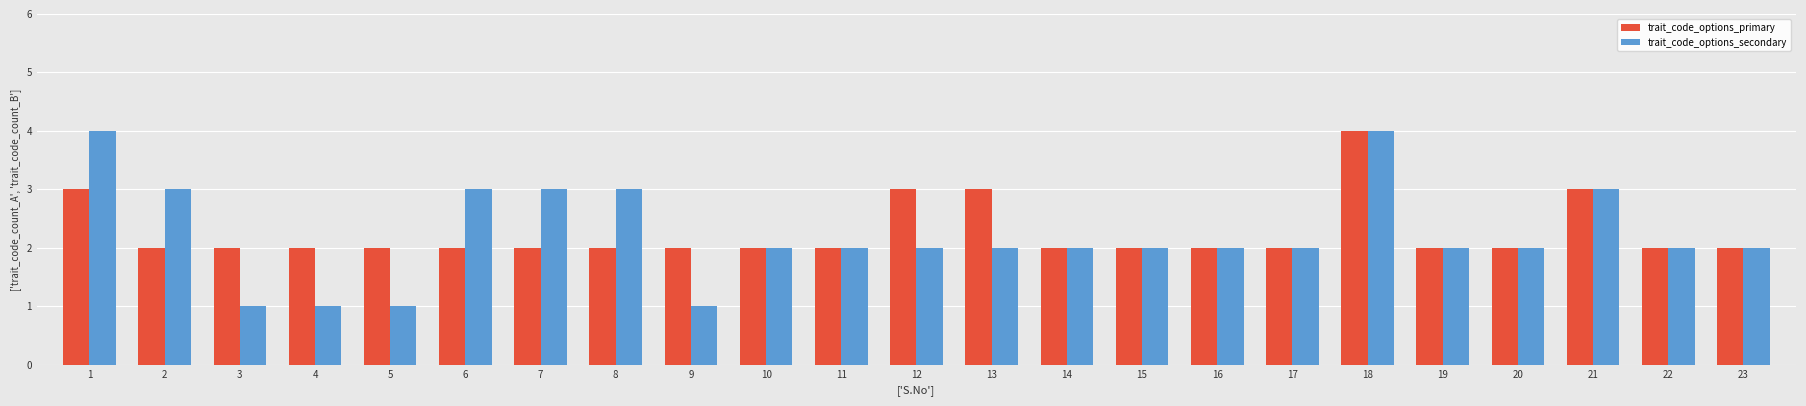

How many categories are shown in the chart?

23